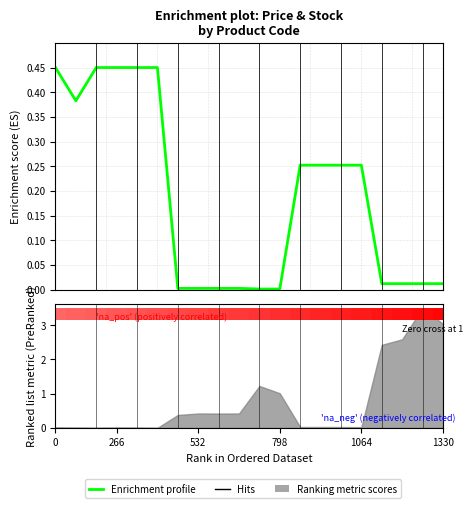

What is the sum of the values at 19 and 13?

0.3